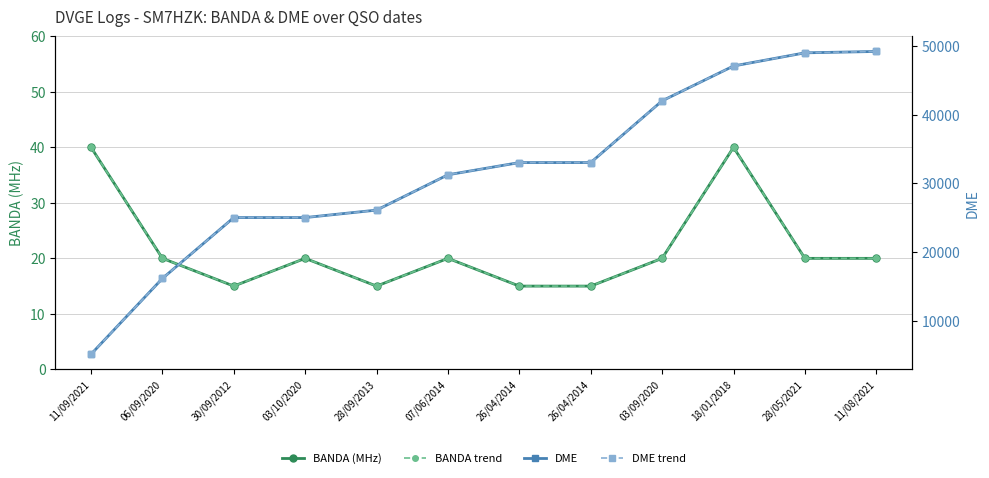

Rank the series at 11/09/2021 from lowest to highest value.

BANDA (MHz), BANDA trend, DME, DME trend